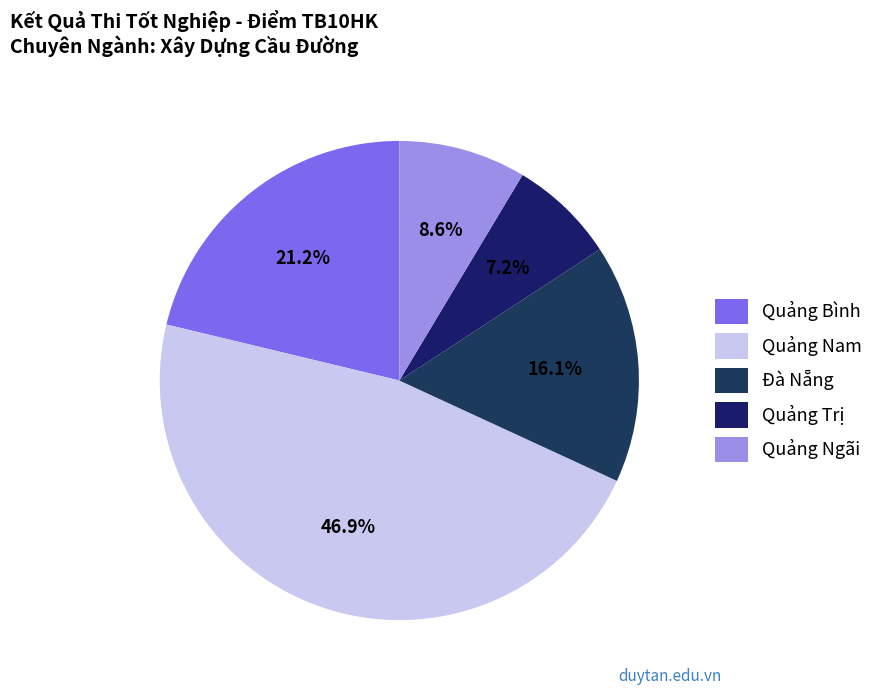

Rank the categories by value from highest to lowest.

Quảng Nam, Quảng Bình, Đà Nẵng, Quảng Ngãi, Quảng Trị